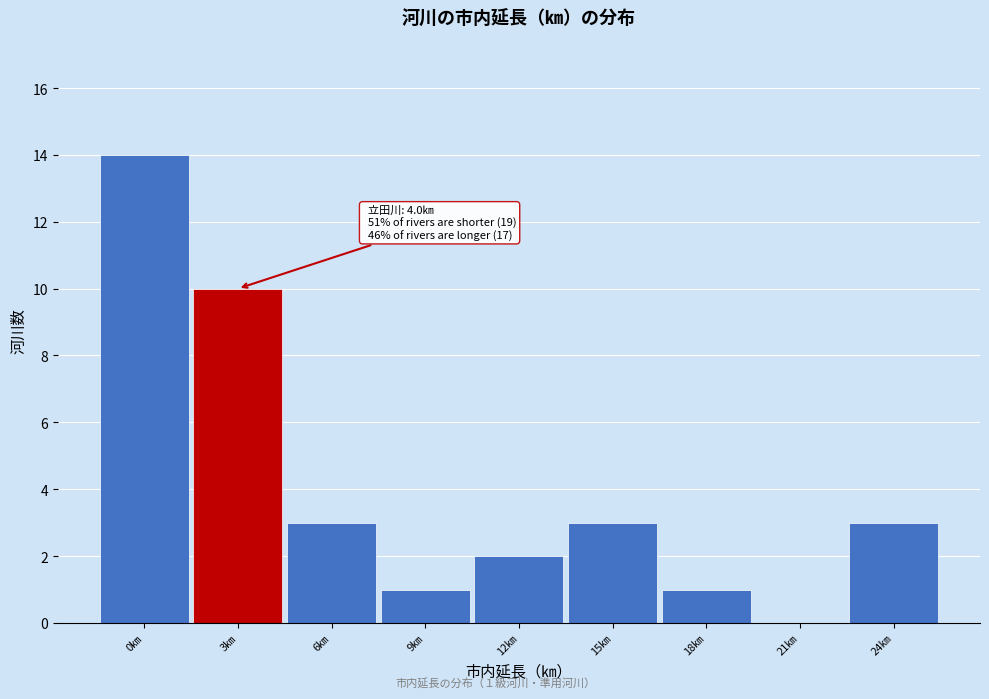

Reading right to left, what are all the values shown in this chart?

24㎞=3	21㎞=0	18㎞=1	15㎞=3	12㎞=2	9㎞=1	6㎞=3	3㎞=10	0㎞=14